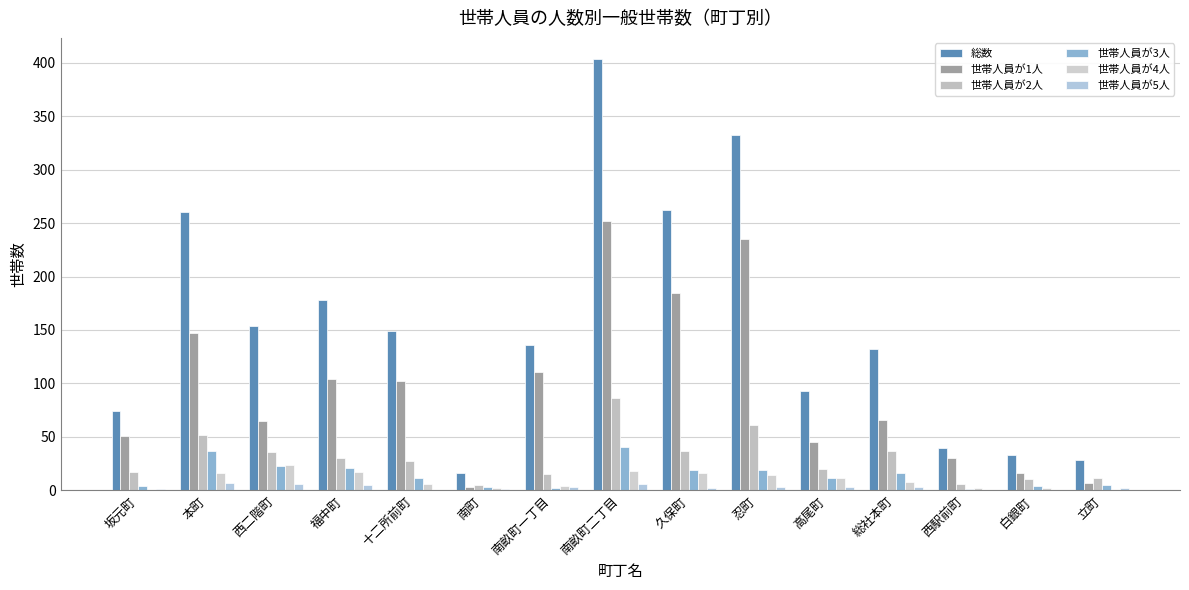

Is it true that 世帯人員が5人 equals 1 at 忍町?

False